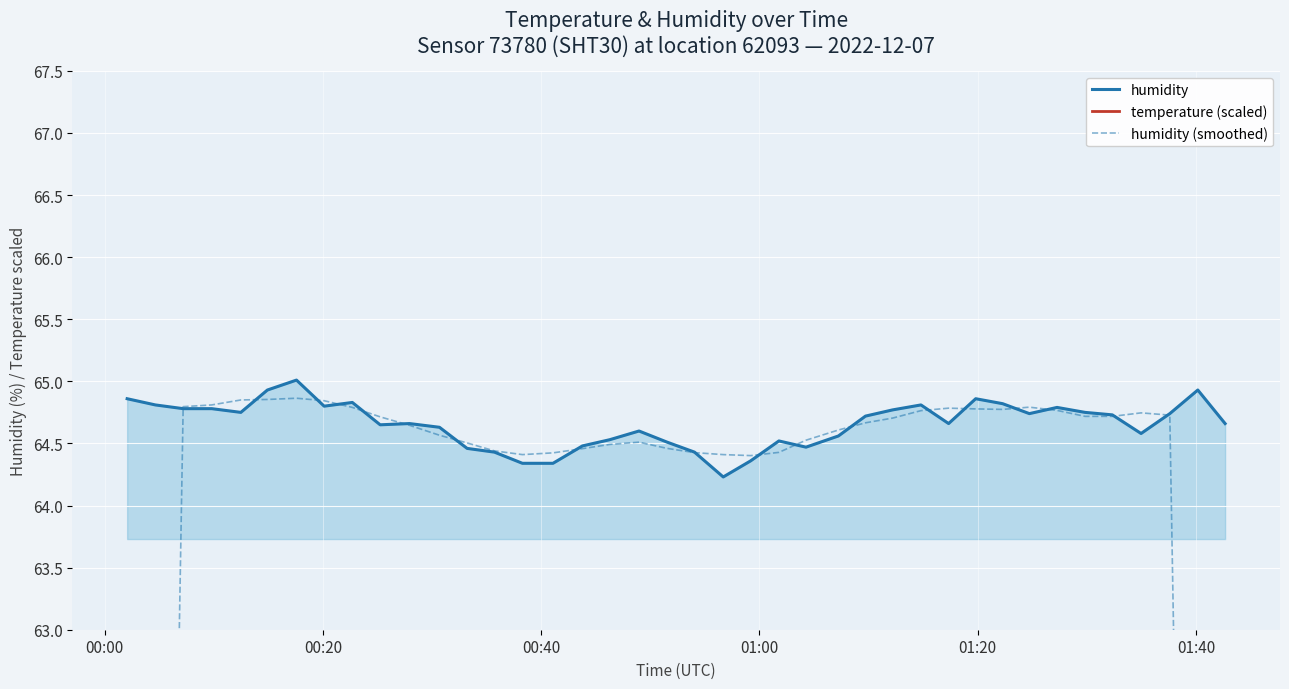

Count the number of data series in this chart.

3